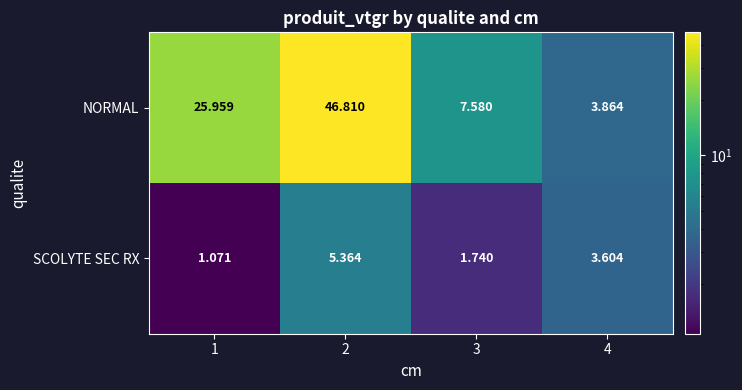

Which series has the widest spread of values?

NORMAL